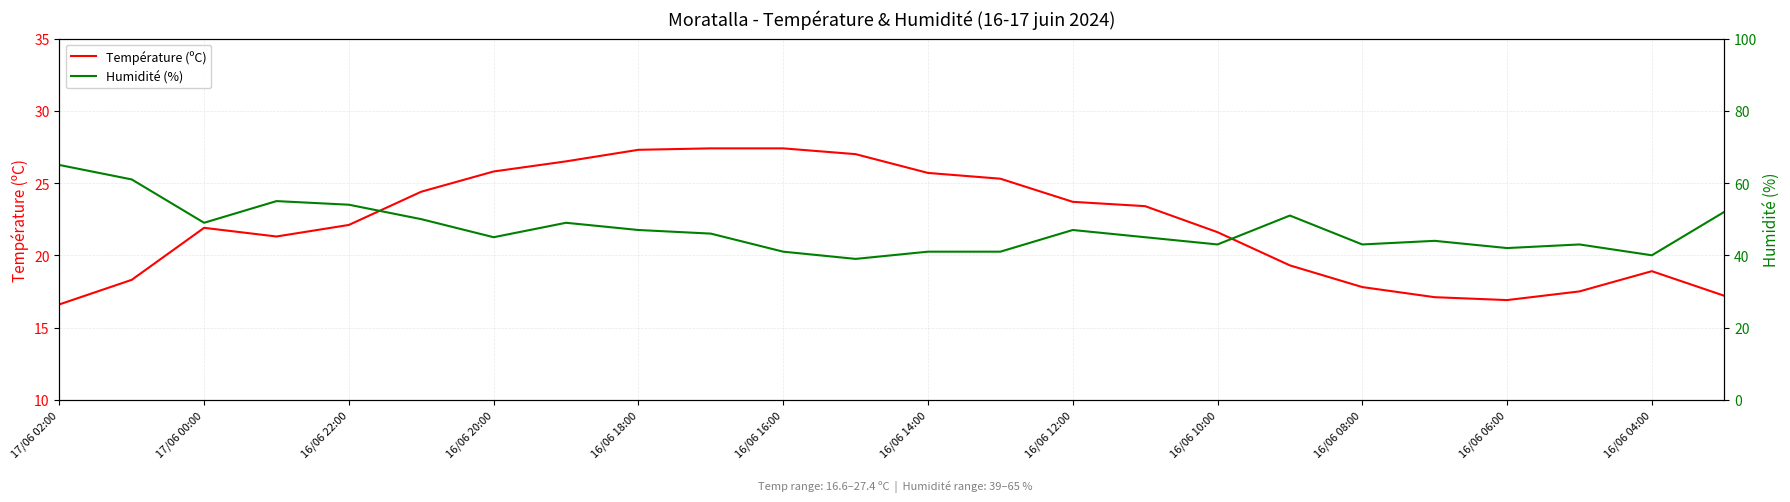

In Humidité (%), how many points are higher than both neighbors (excluding endpoints)?

6